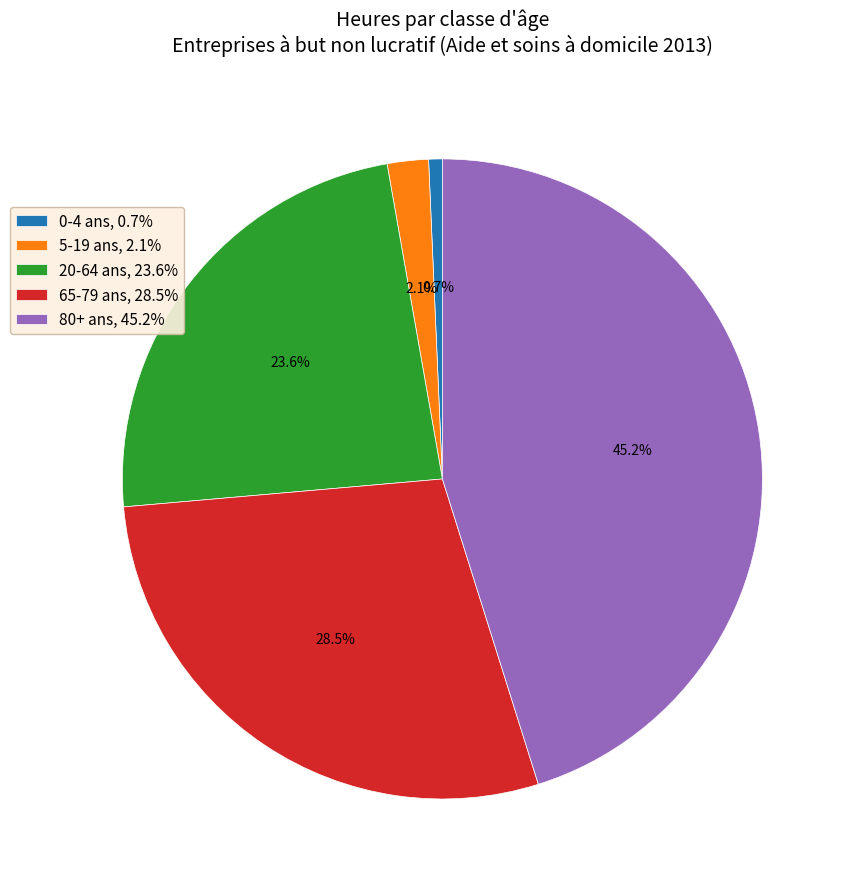

Combined, do 80+ ans, 45.2% and 5-19 ans, 2.1% account for over 50%?

No